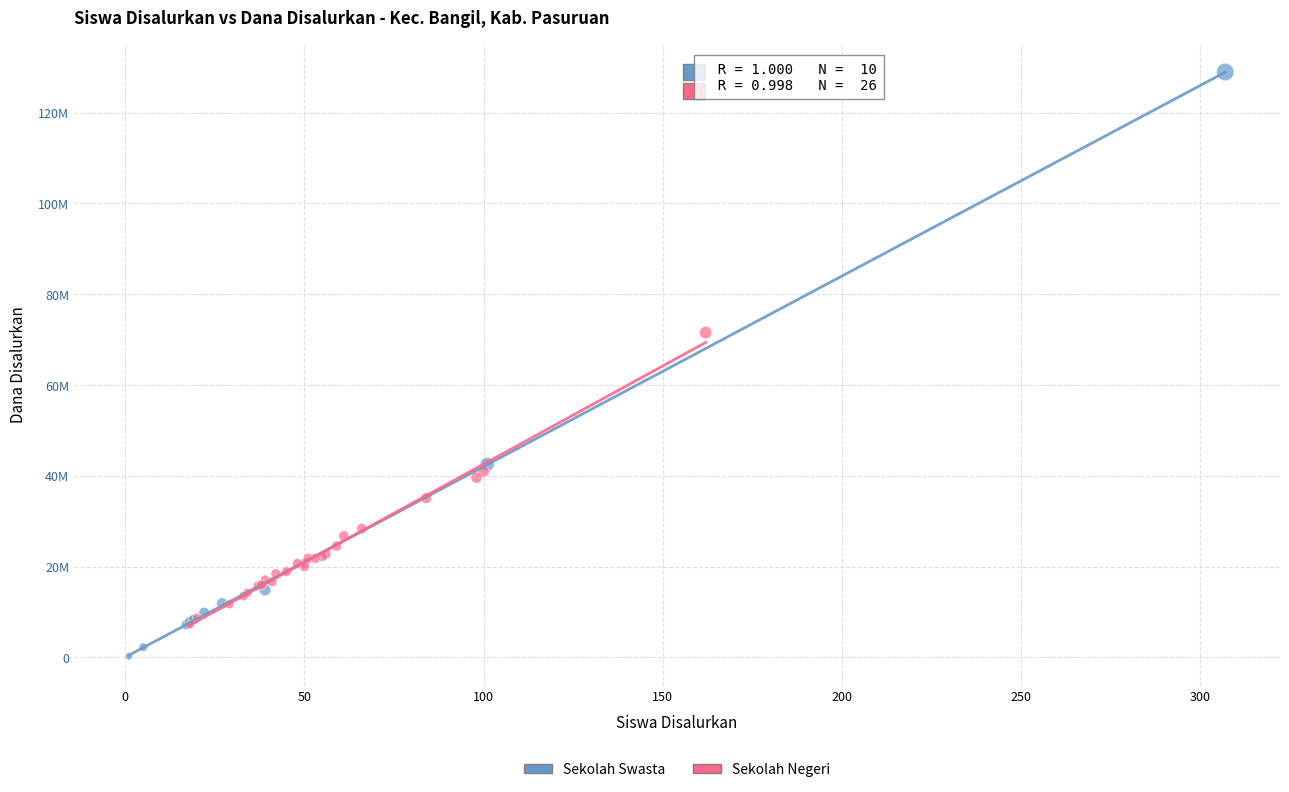

What are all the series names shown in the legend?

Sekolah Swasta, Sekolah Negeri